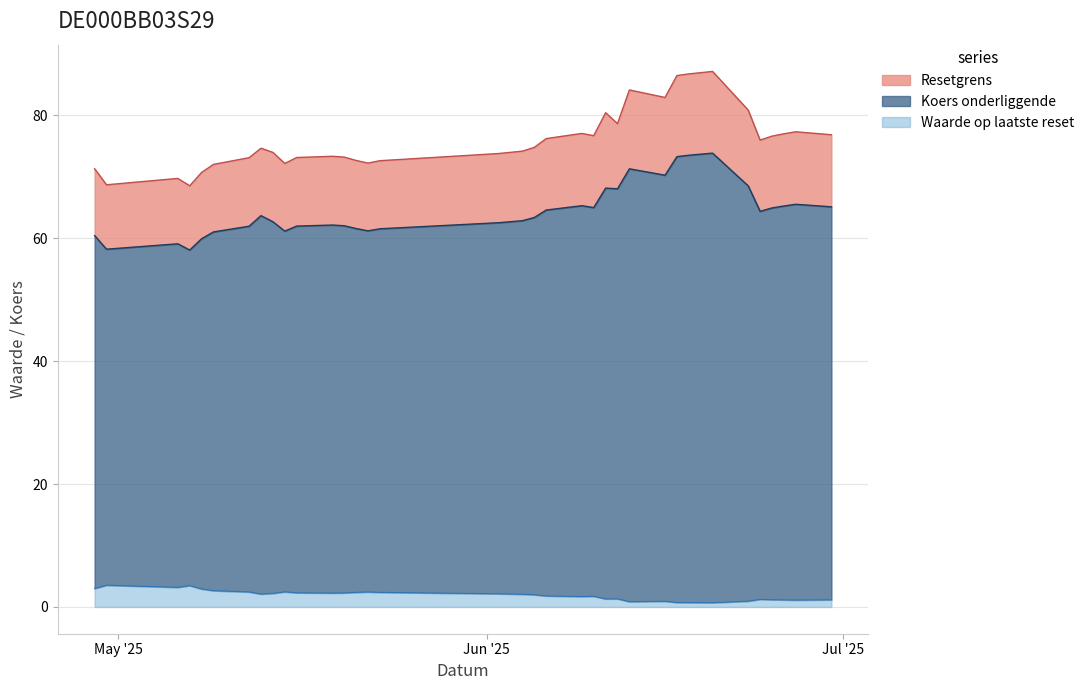

True or false: Waarde op laatste reset has a value of 1.8 at 2025-06-06.

True